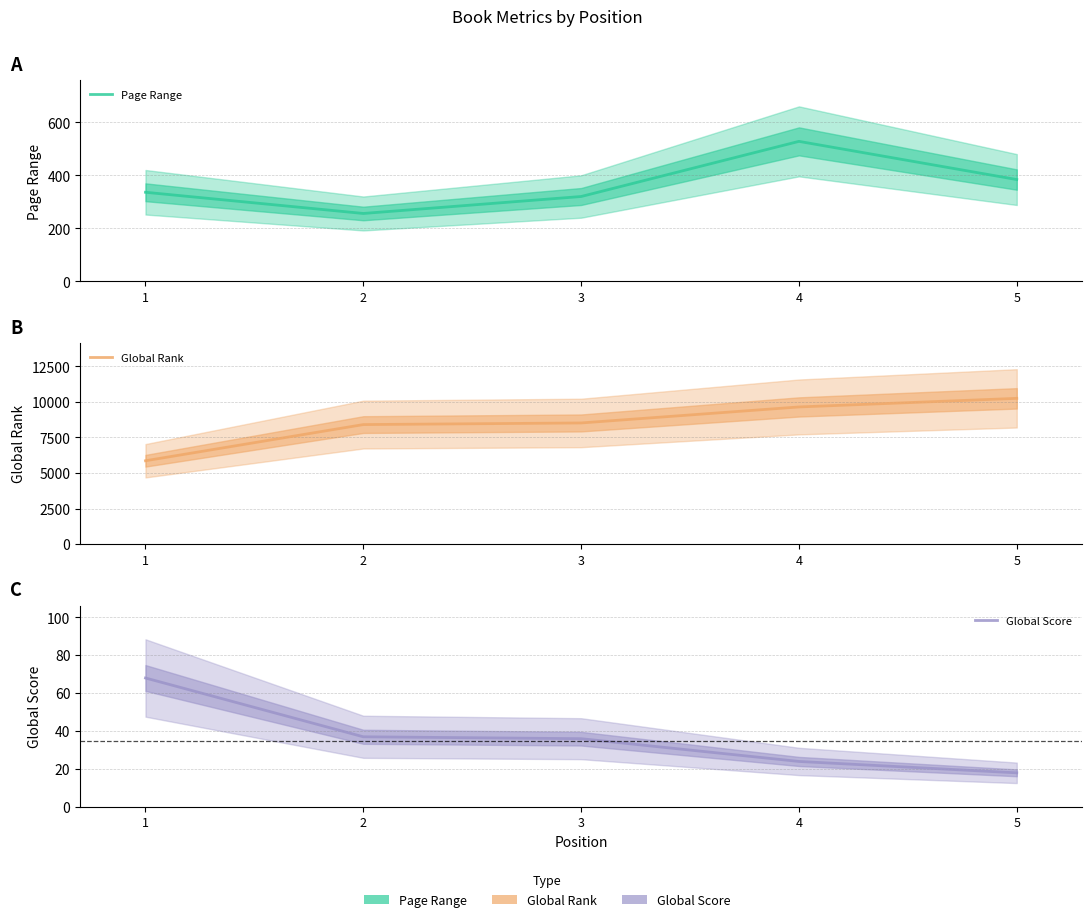

How many distinct data groups are displayed?

3